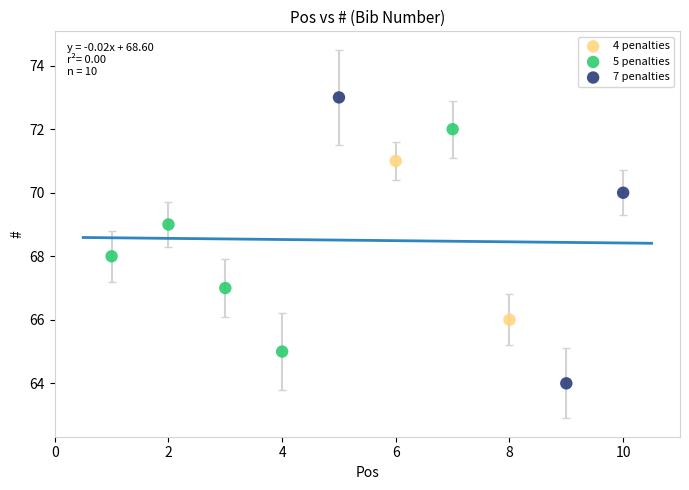

Which series reaches the minimum Y coordinate?

7 penalties